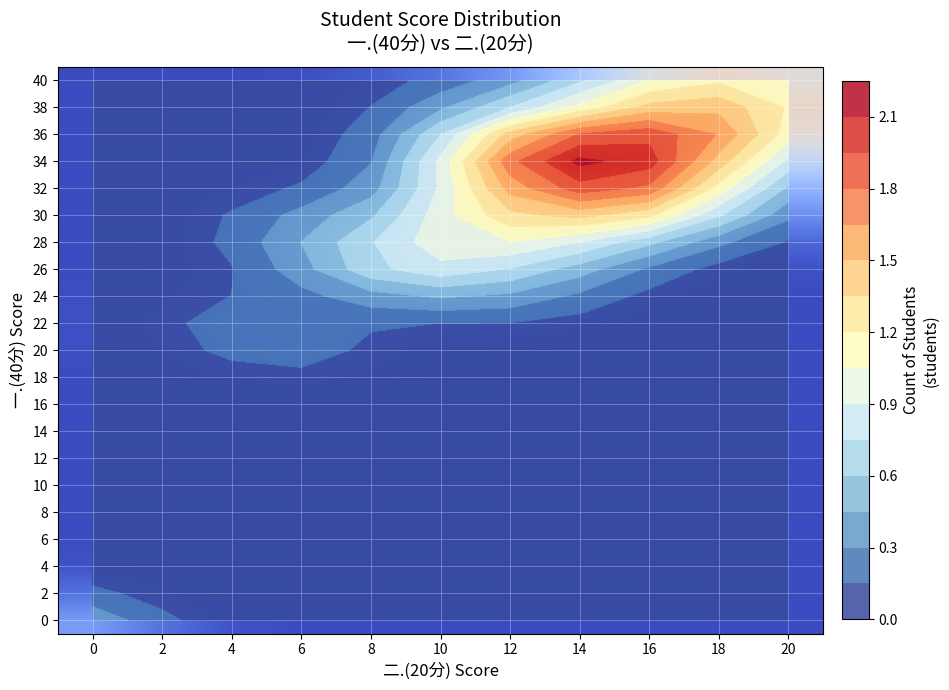

The value of 16 at 0 is 0.0. True or false?

True